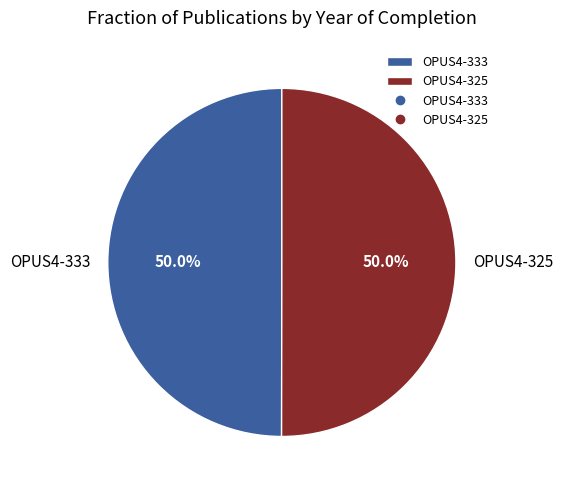

What is the ratio of the value at OPUS4-333 to the value at OPUS4-325?

1.0